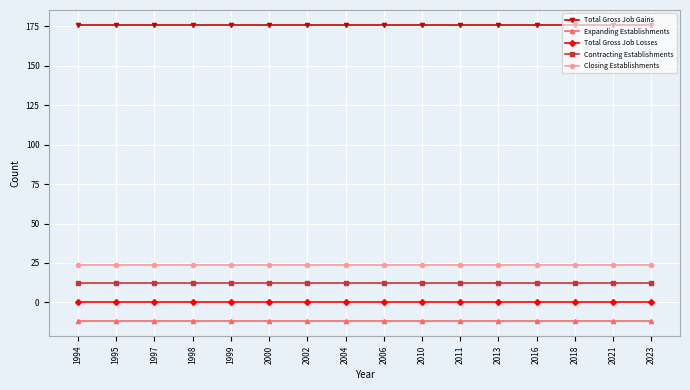

At which label is Expanding Establishments closest to -12?

1994